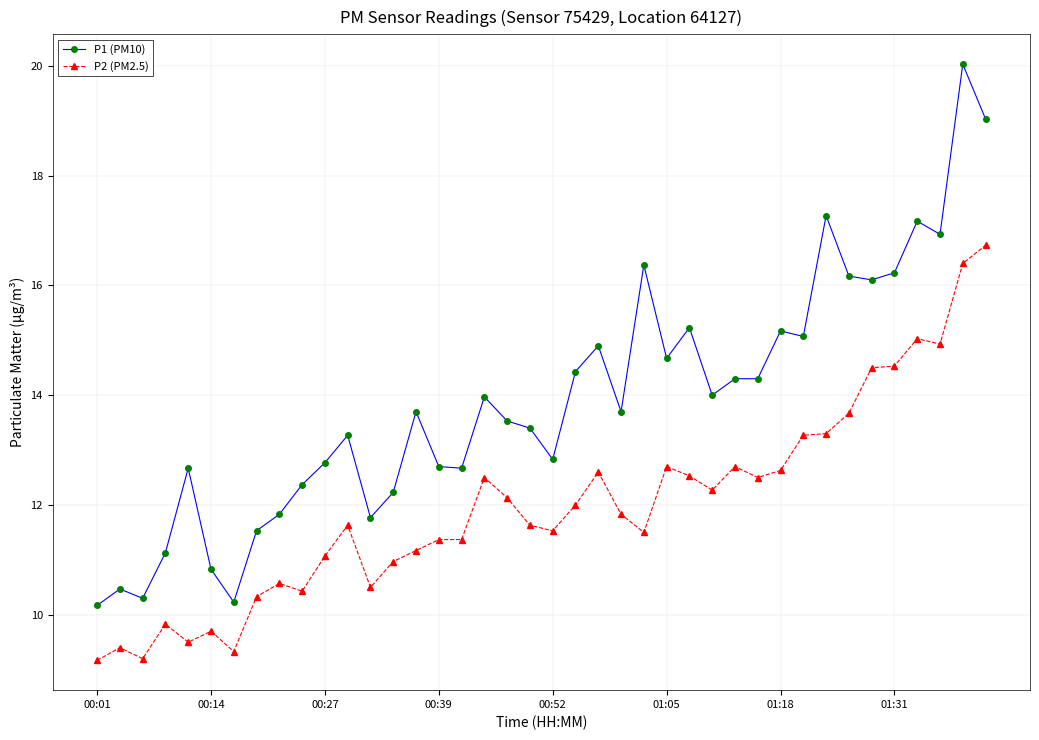

Rank the series by their maximum value, from highest to lowest.

P1 (PM10), P2 (PM2.5)